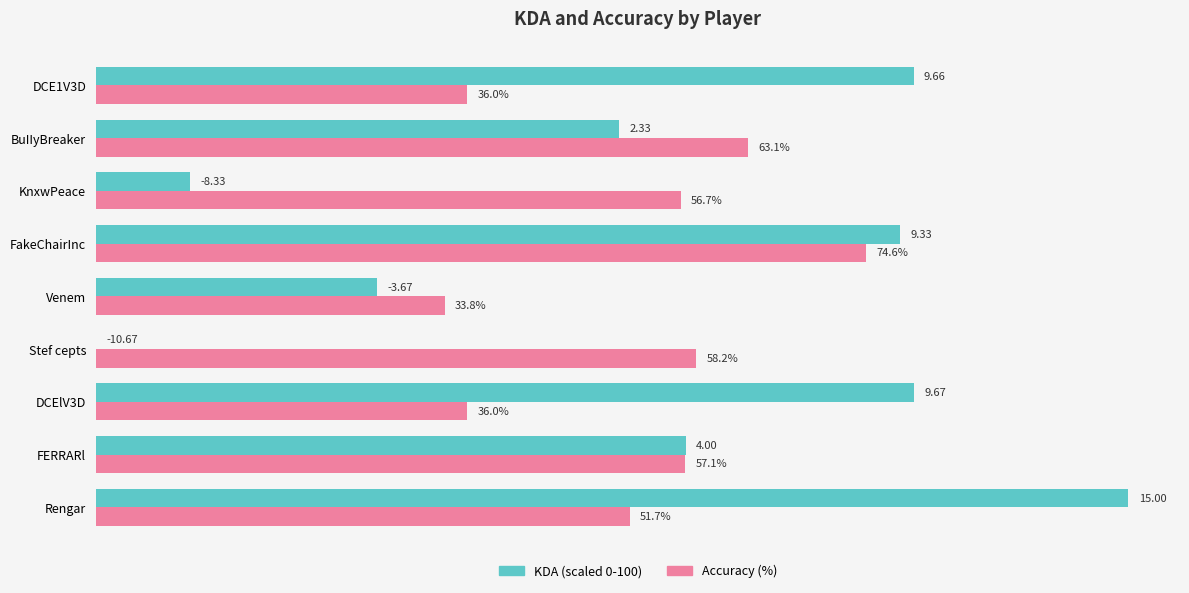

At which label is KDA (scaled 0-100) closest to 50?

BuIIyBreaker